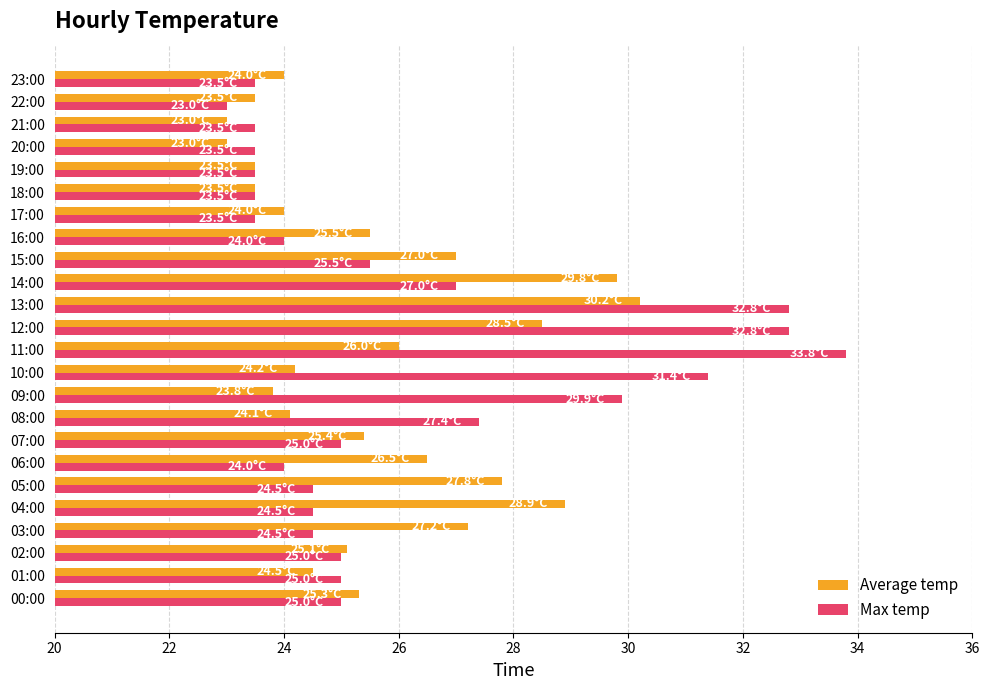

What is the greatest value displayed?

33.8